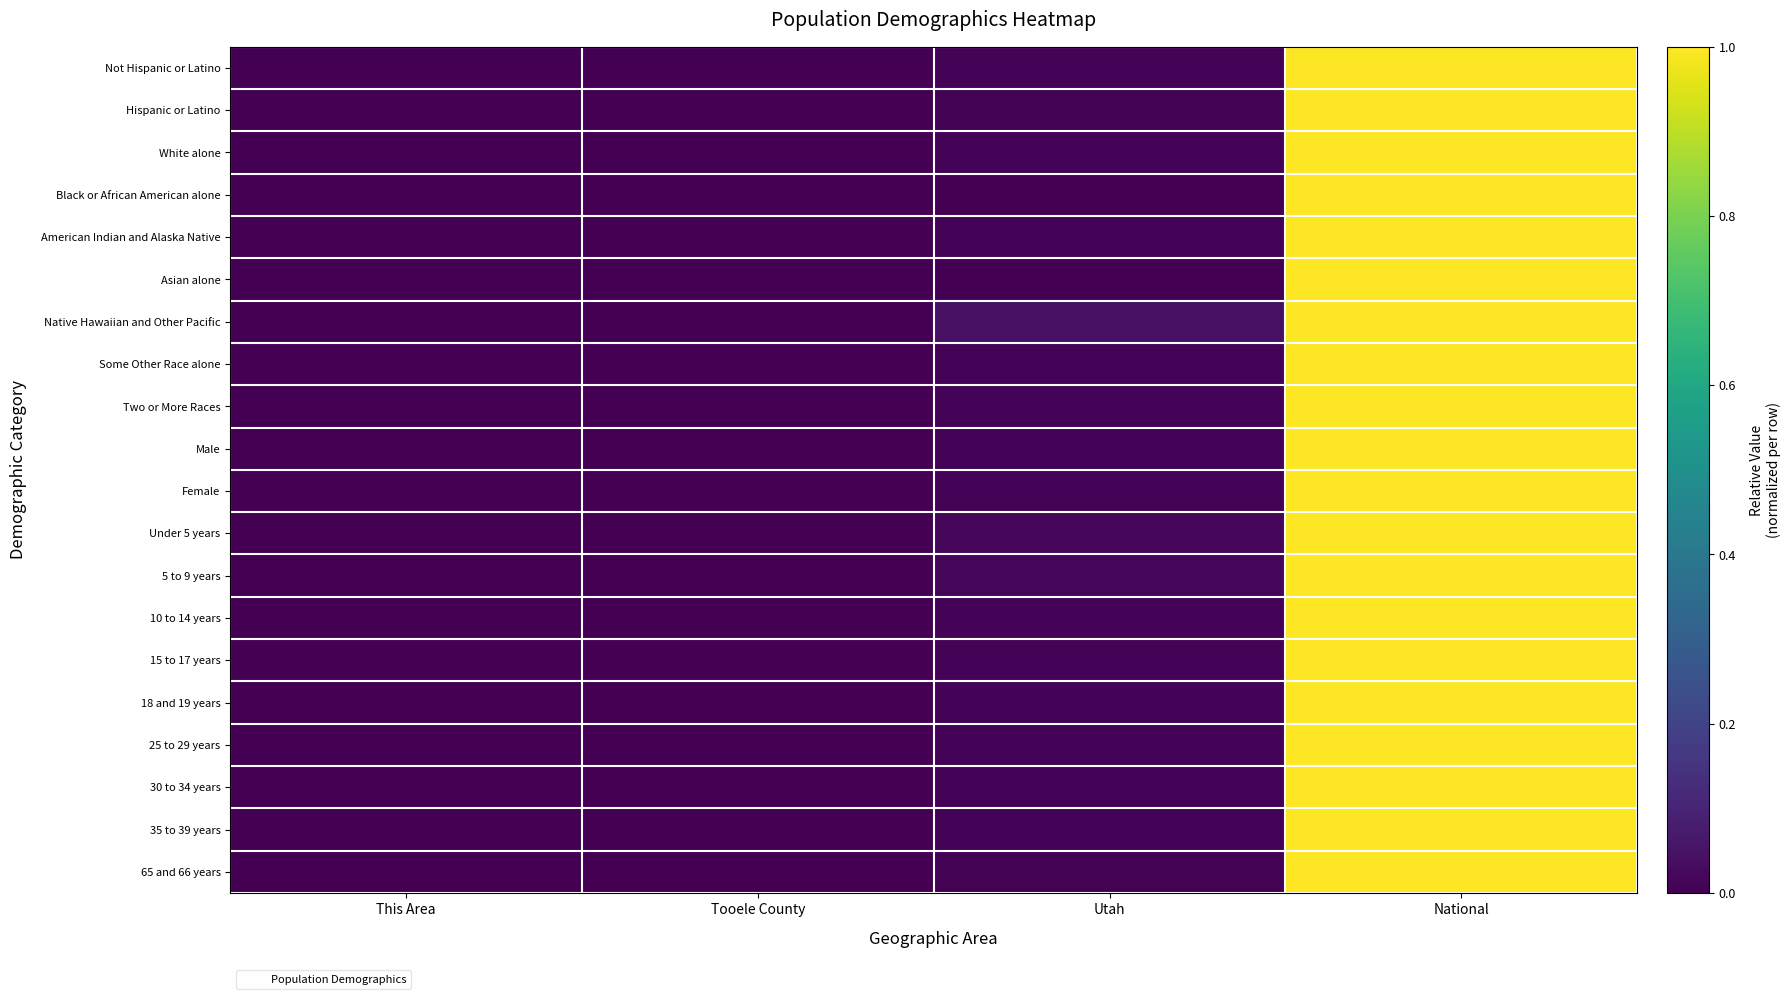

What is the total value across all series at Utah?

0.2